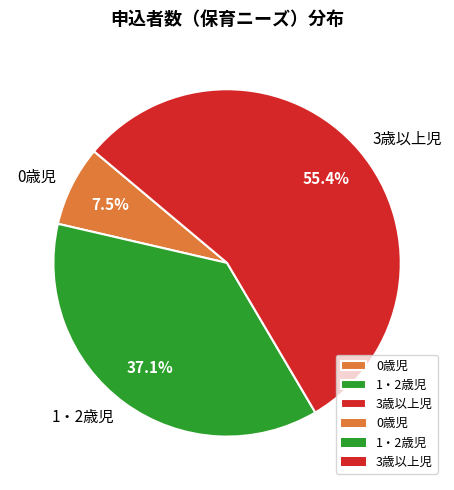

The 1・2歳児 slice represents 37% of the pie. True or false?

True